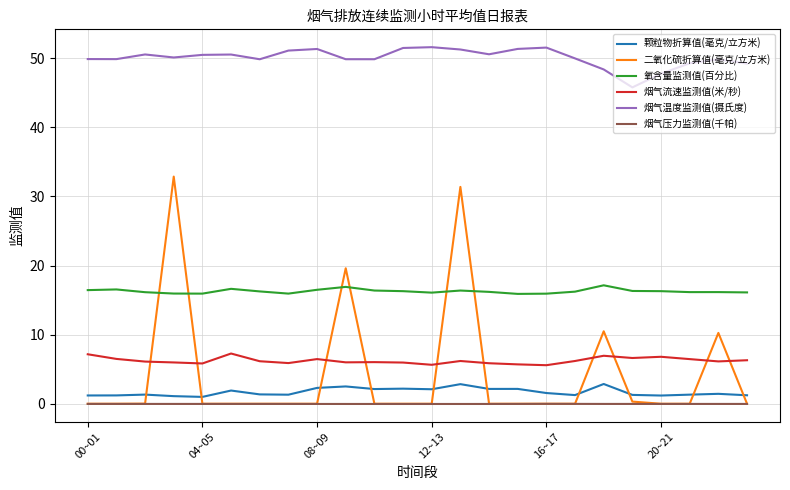

Is this an area chart (filled region under the line)?

No